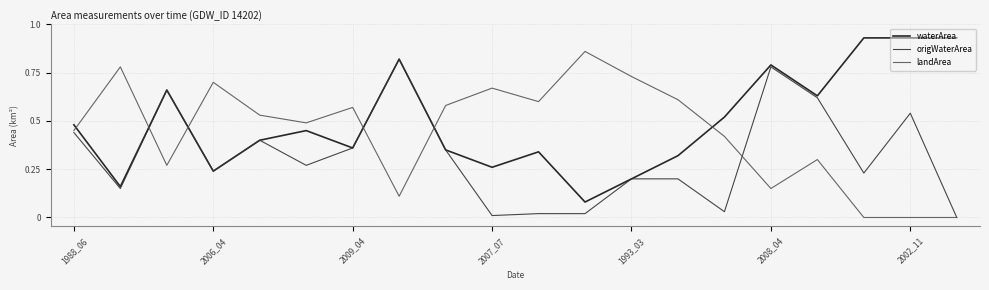

How many times do waterArea and landArea cross each other?

6